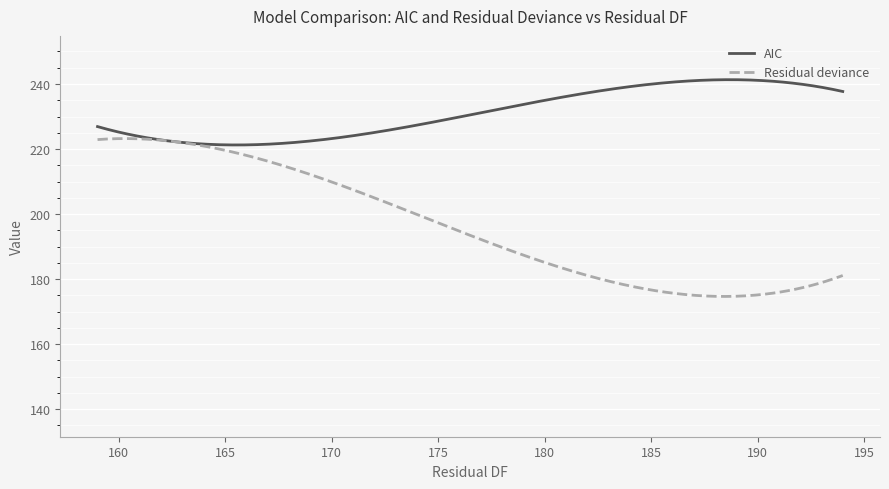

What is the greatest value displayed?

241.3